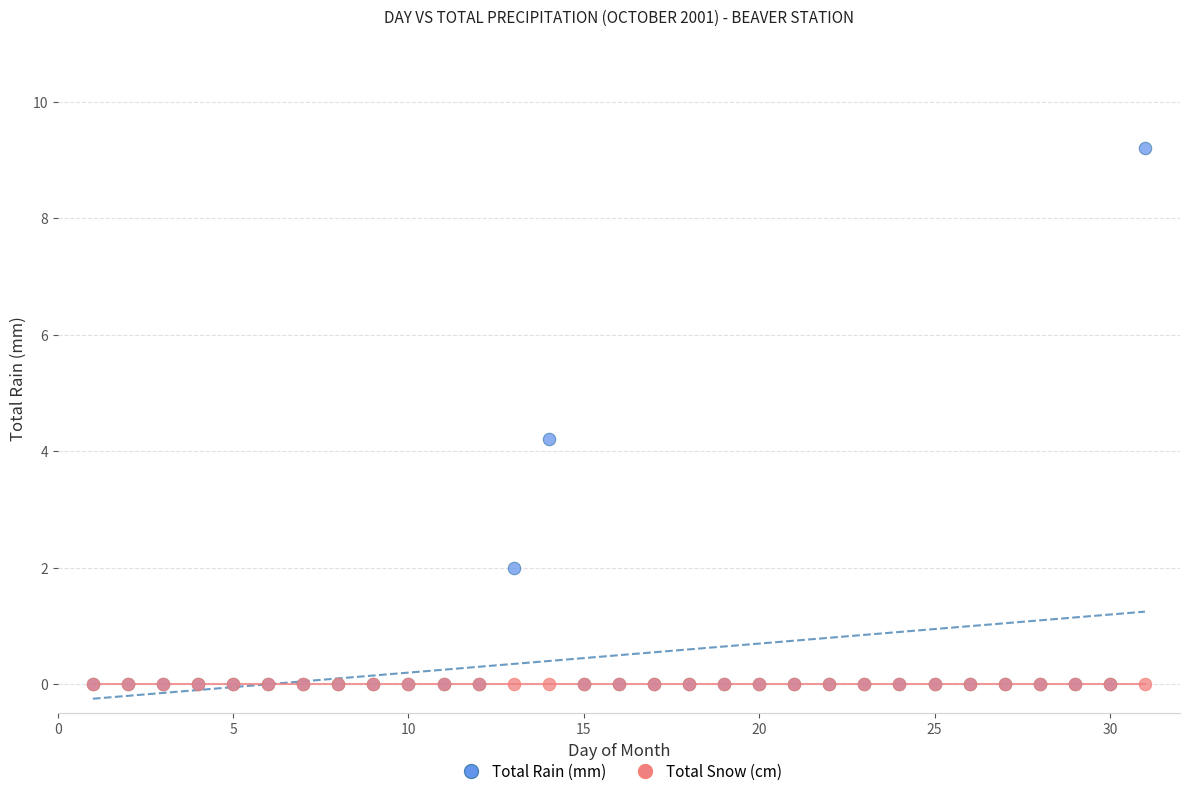

Across all series, what Y value is closest to 4?

4.2